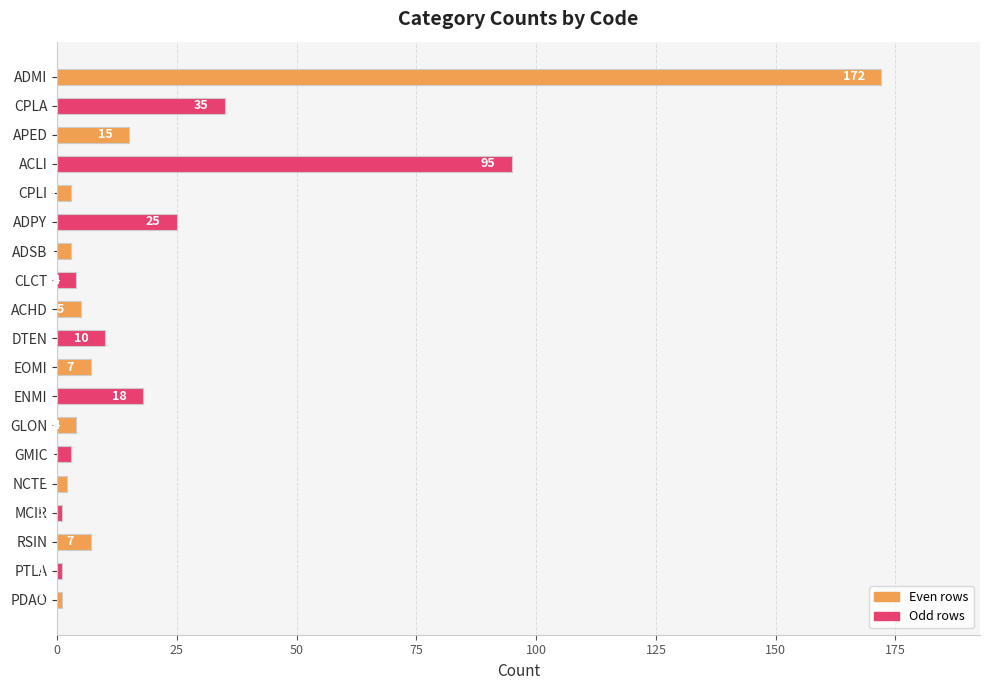

What is the smallest value displayed?

1